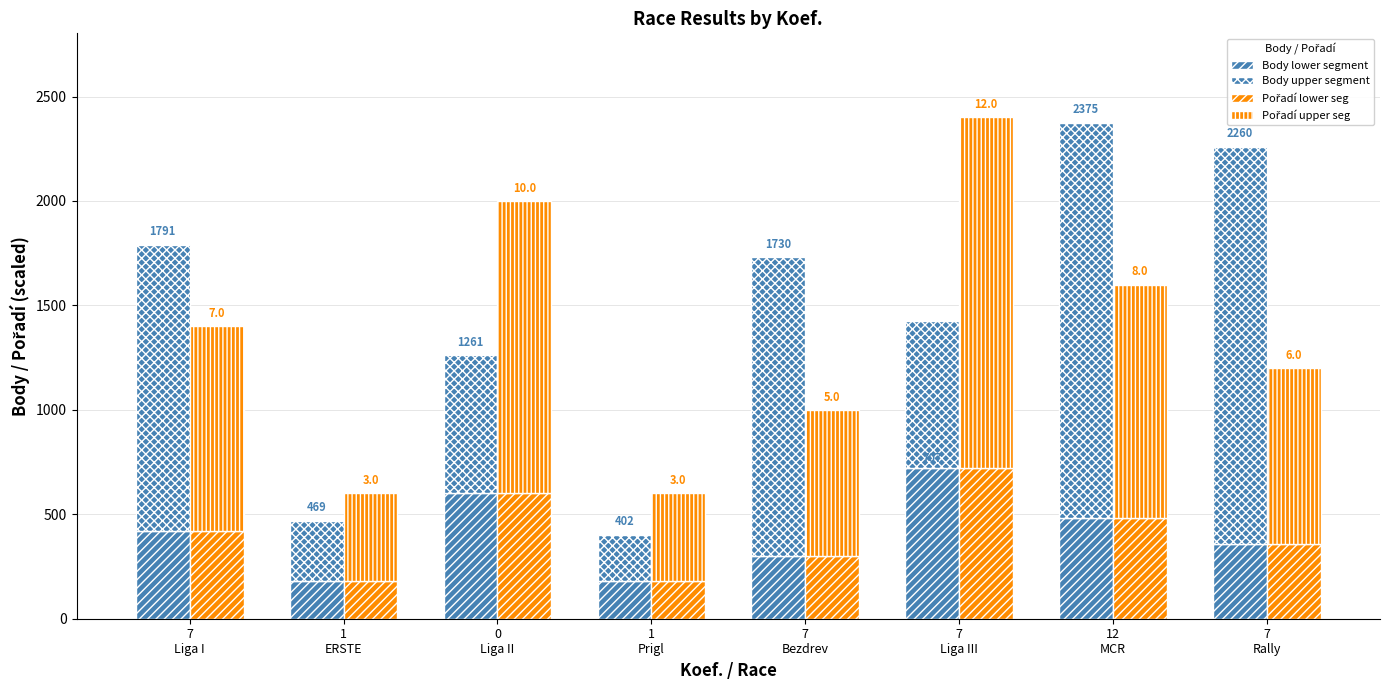

At how many categories does at least one series exceed 1346?

6